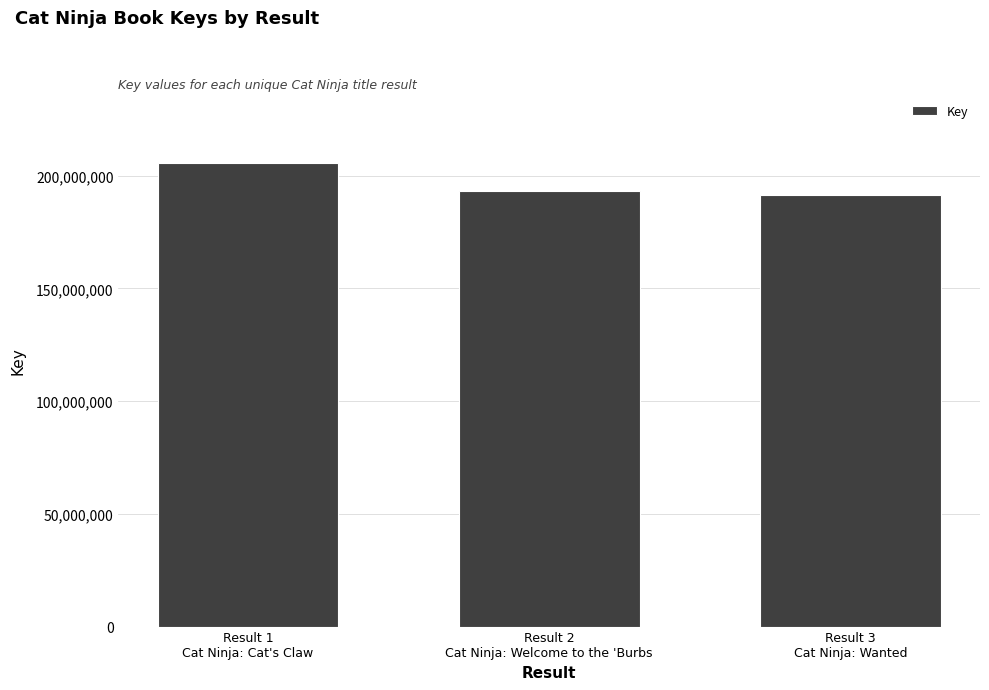

Which label corresponds to the largest value in the chart?

Result 1
Cat Ninja: Cat's Claw